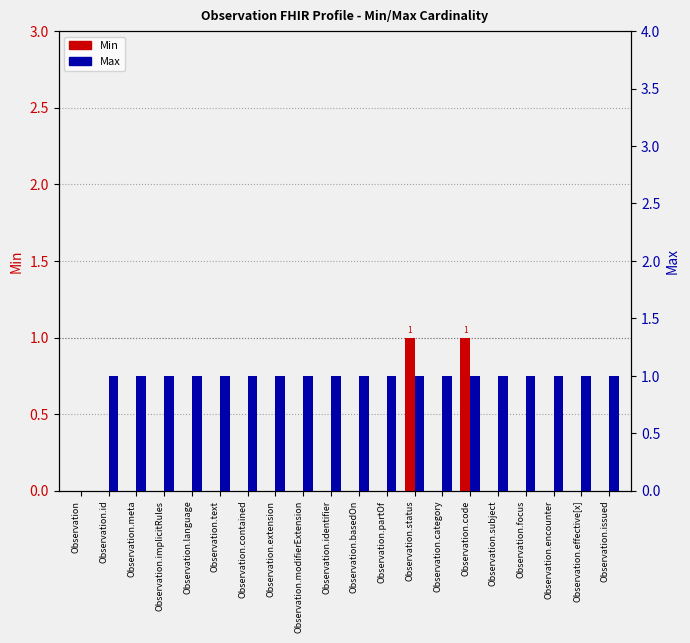

Reading left to right, extract all data points from this chart.

Min: 0	0	0	0	0	0	0	0	0	0	0	0	1	0	1	0	0	0	0	0
Max: 0	1	1	1	1	1	1	1	1	1	1	1	1	1	1	1	1	1	1	1